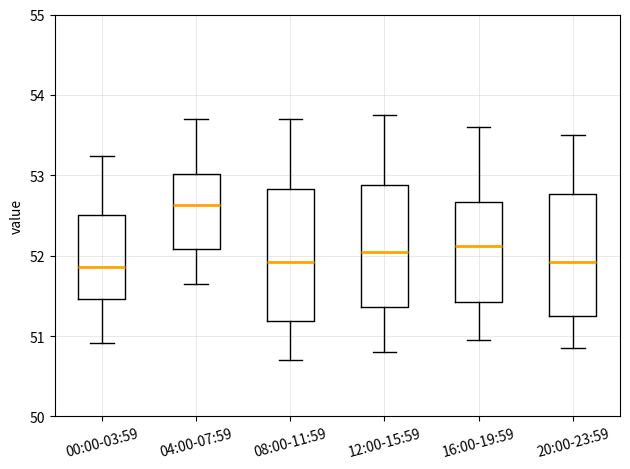

Where is the lower edge of the box for 08:00-11:59 on the y-axis? The values are not printed on the chart, so give them approximately, as read against the axis.

51.2